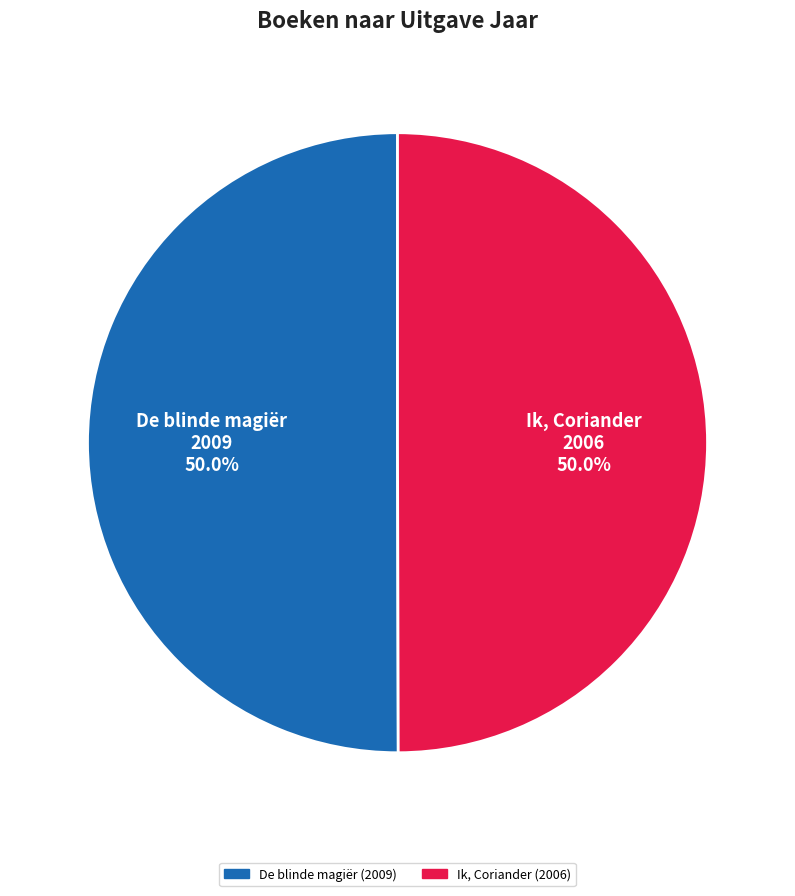

Combined, what portion of the pie is De blinde magiër and Ik, Coriander?

100.0%